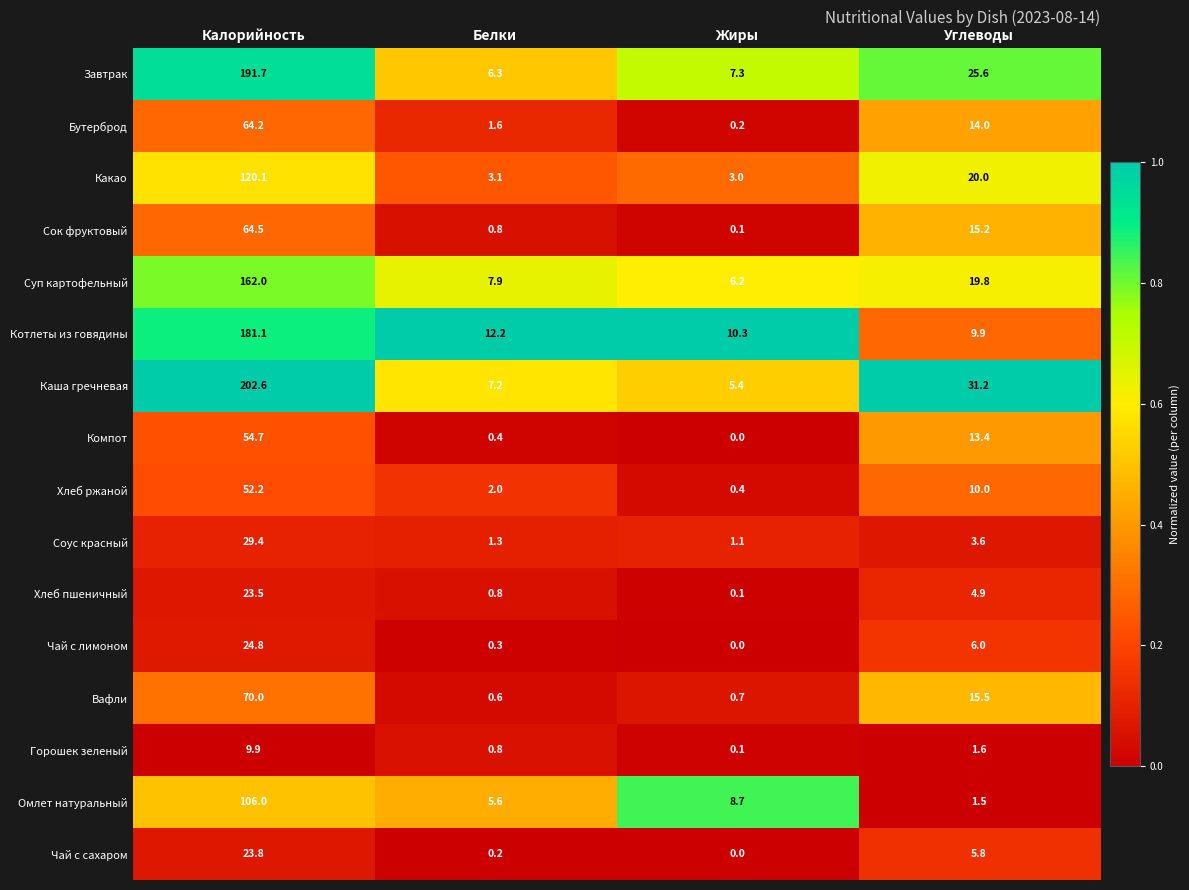

What is the average value of the Суп картофельный series?

49.0